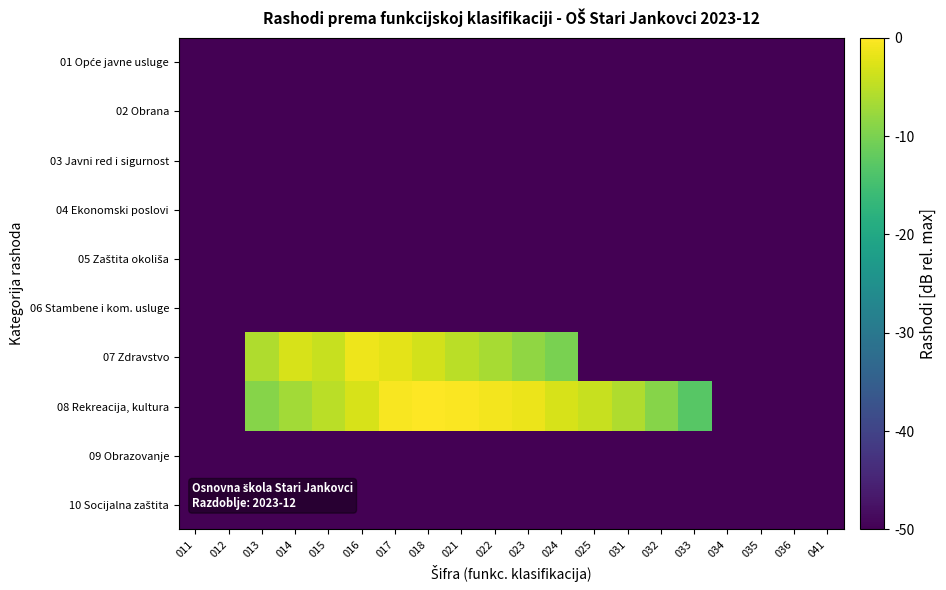

At which category is the sum across all series the highest?

017